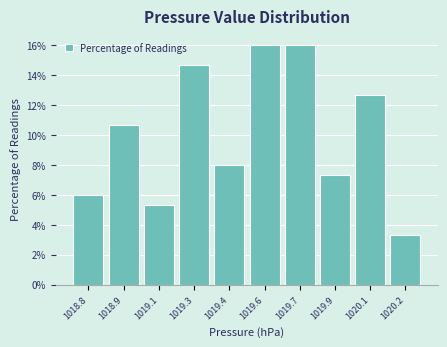

Reading right to left, list all the values displayed in this chart.

3.3	12.7	7.3	16.0	16.0	8.0	14.7	5.3	10.7	6.0